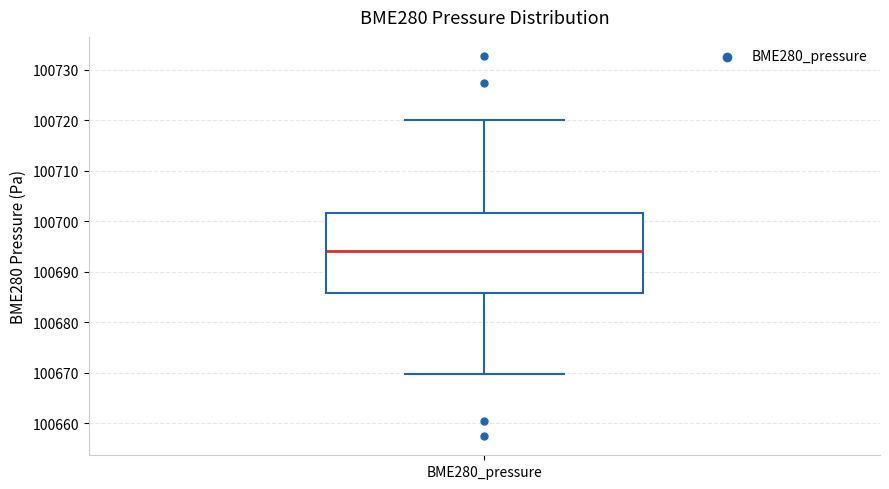

Transcribe this box plot: give where the median line is, the range the box spans, and where the two whiskers end, as read against the y-axis. The values are not printed on the chart, so give them approximately, as read against the axis.

median 100694, box 100686 to 100702, whiskers 100670 to 100720